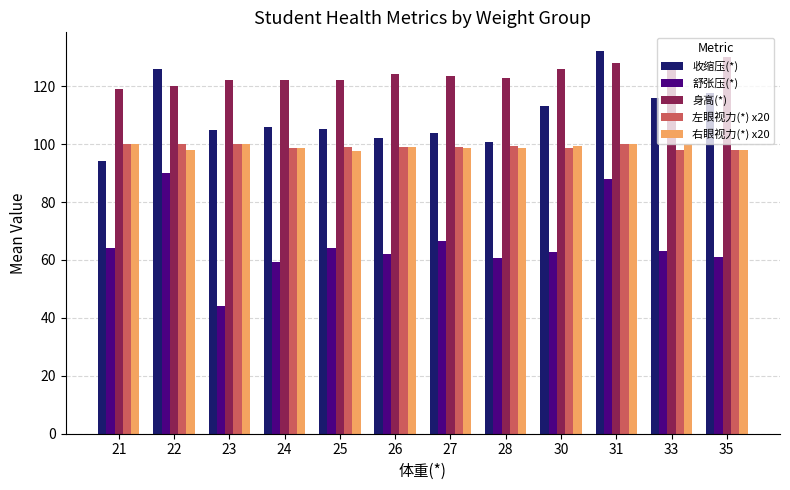

The 身高(*) series shows 124.2 at 26. True or false?

True